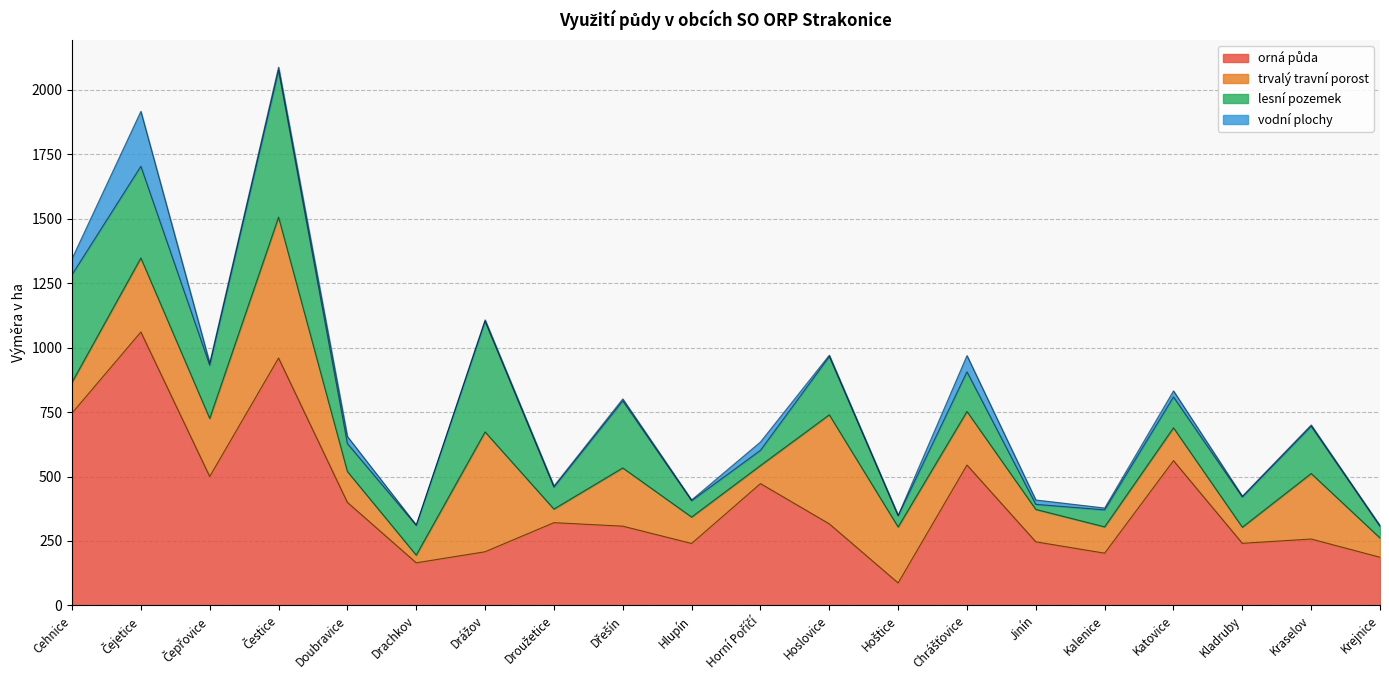

Rank the series by their maximum value, from lowest to highest.

vodní plochy, trvalý travní porost, lesní pozemek, orná půda